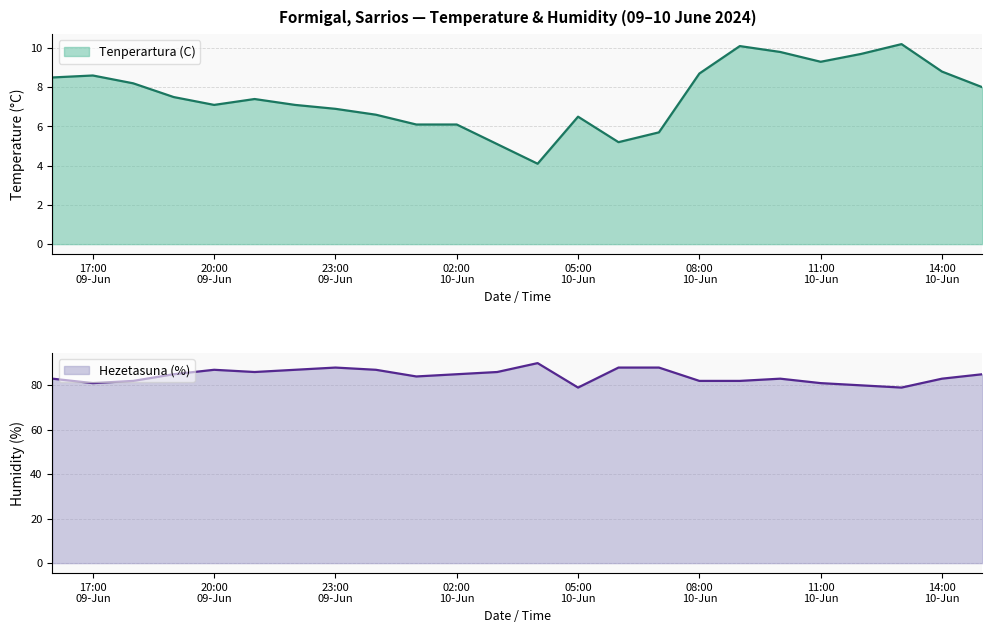

Does the chart have visible grid lines?

Yes